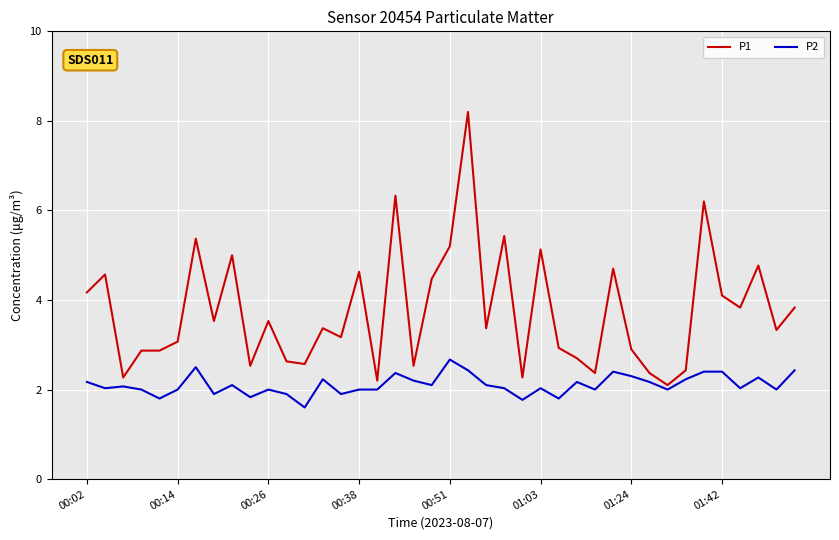

True or false: P2 and P1 intersect in this chart.

False